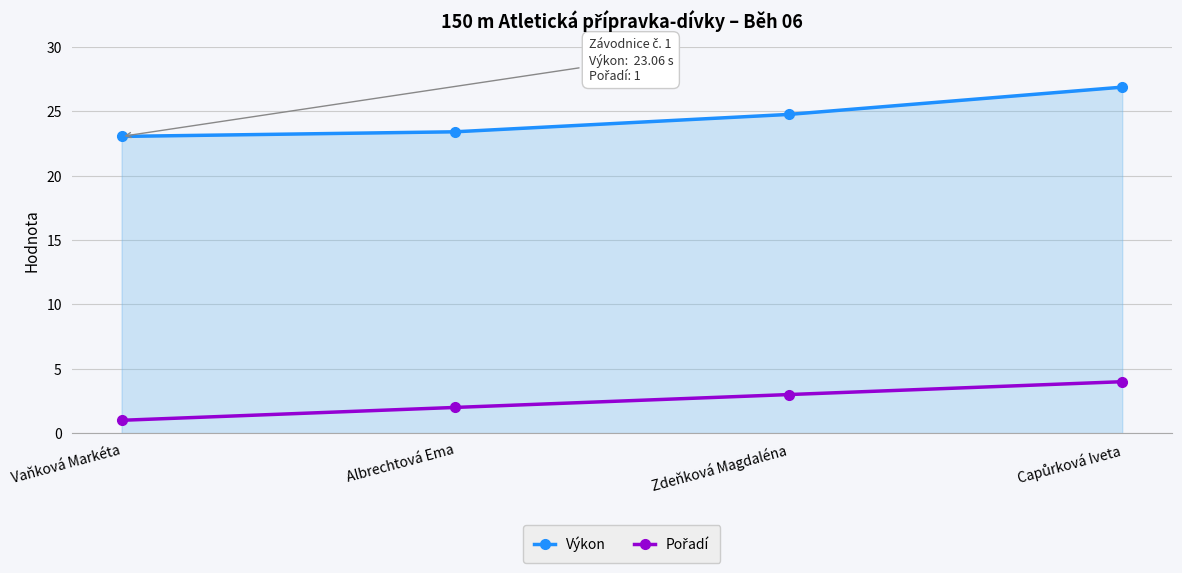

At which label does Výkon first exceed 24?

Zdeňková Magdaléna